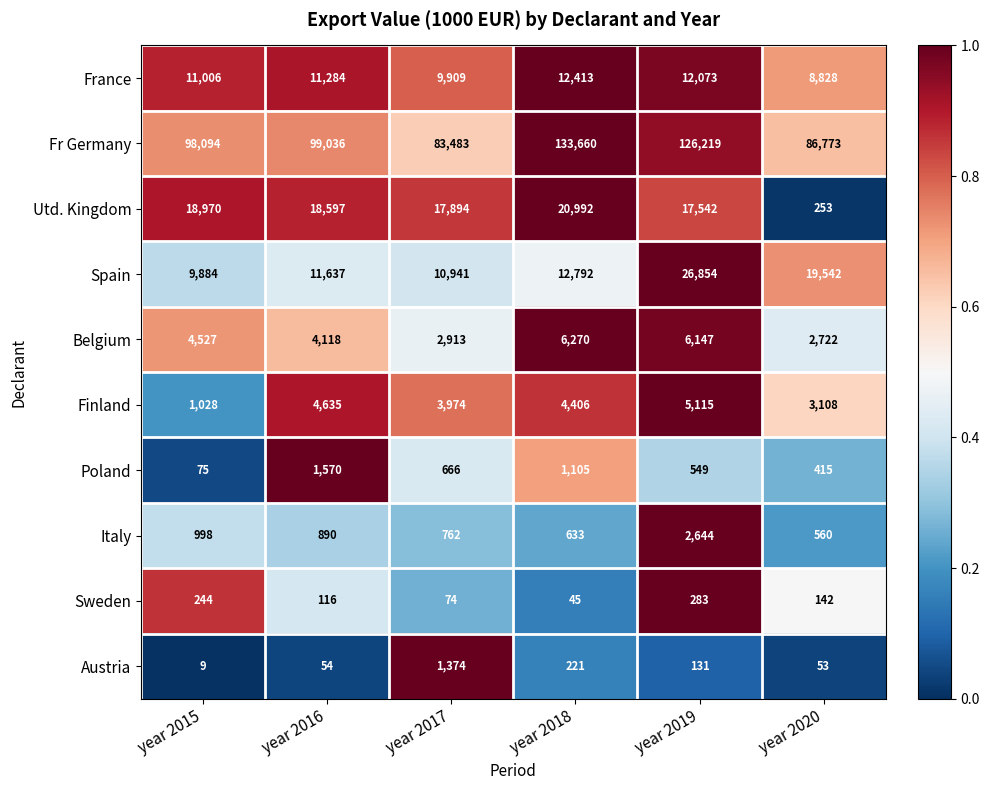

What is the smallest value displayed?

9